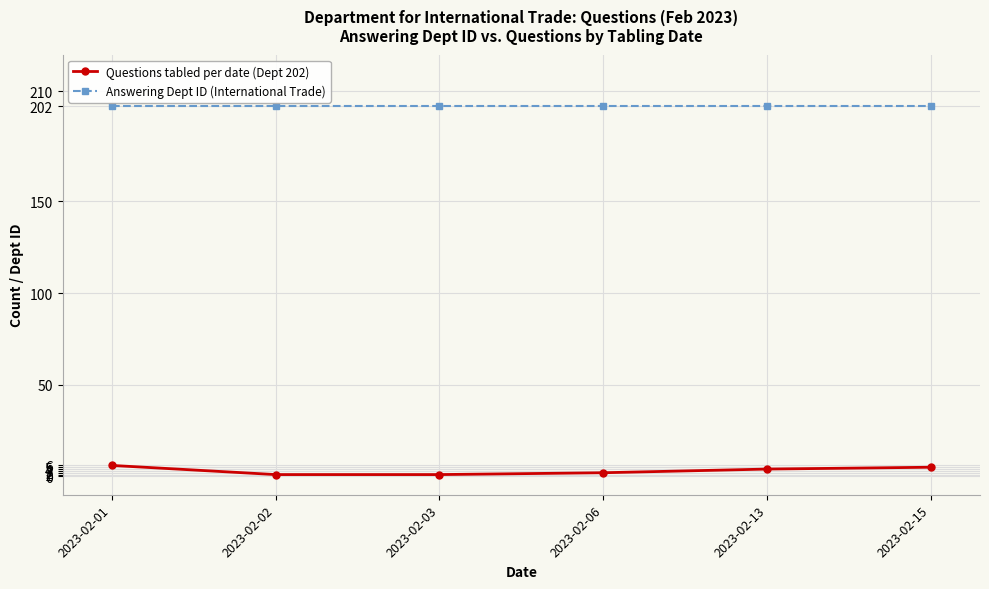

What is the greatest value displayed?

202